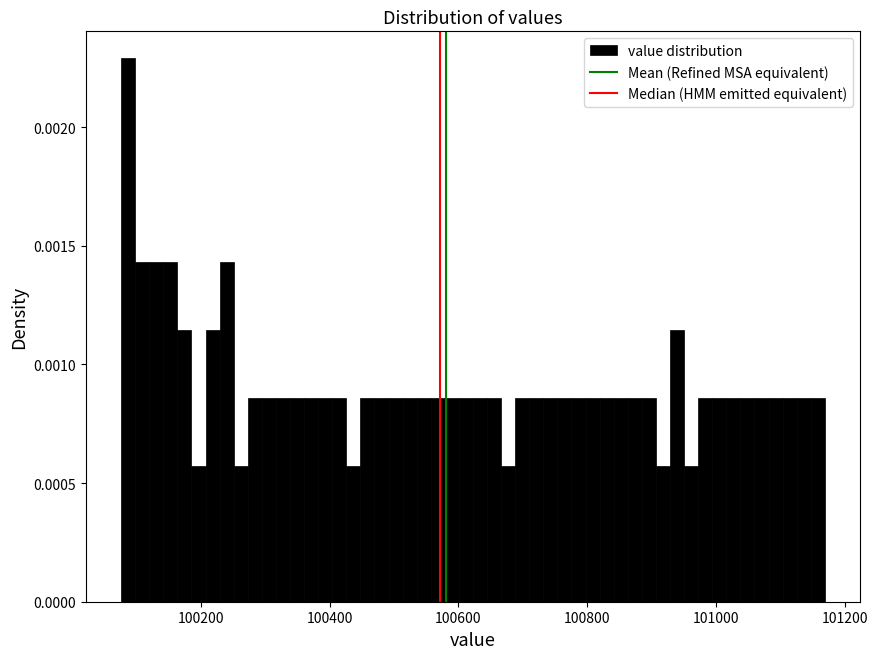

Around what value on the x-axis is the tallest bar? Give the approximate position of its centre, as read against the axis.

100080